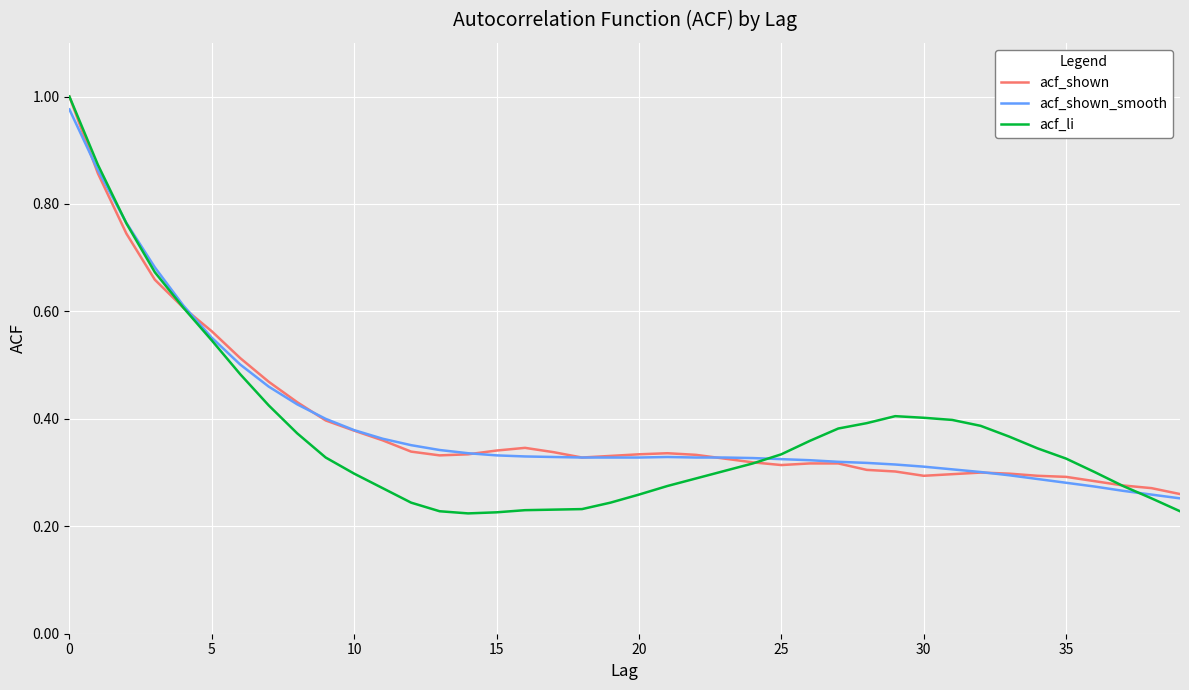

Which series has the largest range (max minus min)?

acf_li